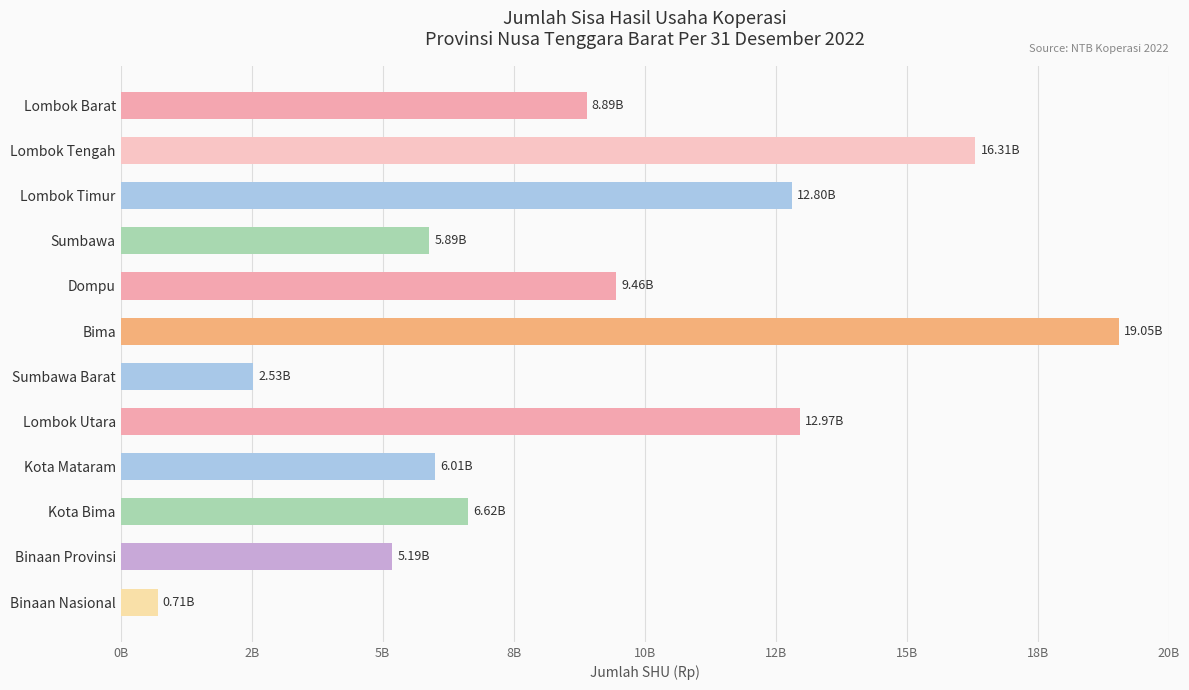

What is the difference between the maximum and second lowest values?

16521698000